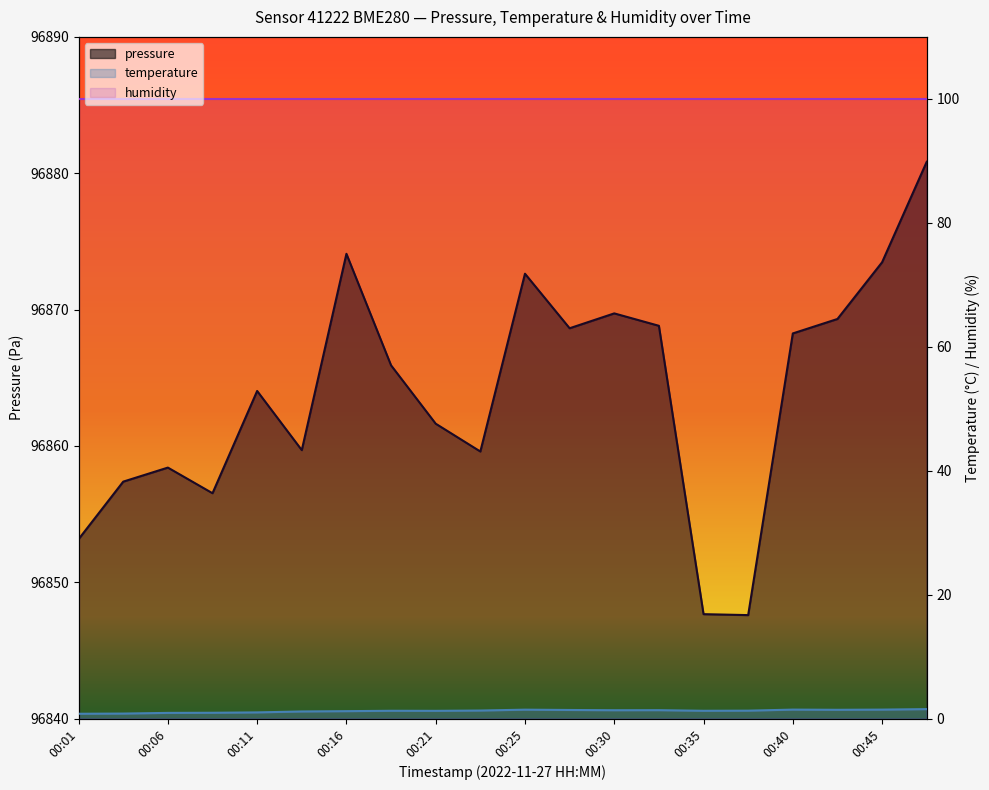

True or false: temperature and humidity intersect in this chart.

False